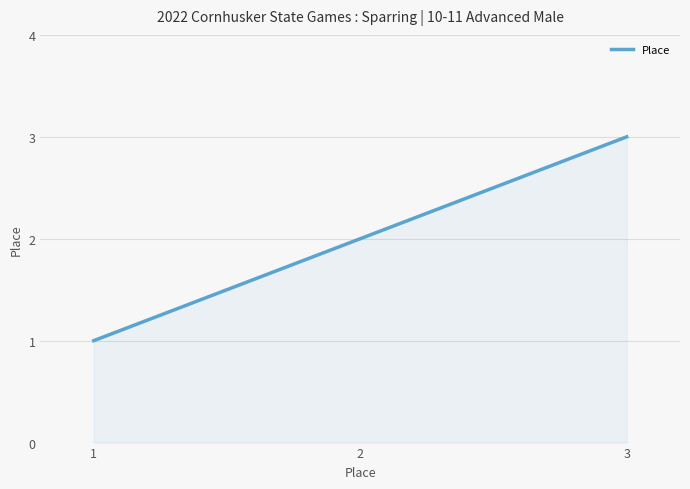

The chart shows a value of 3 at 2. True or false?

False